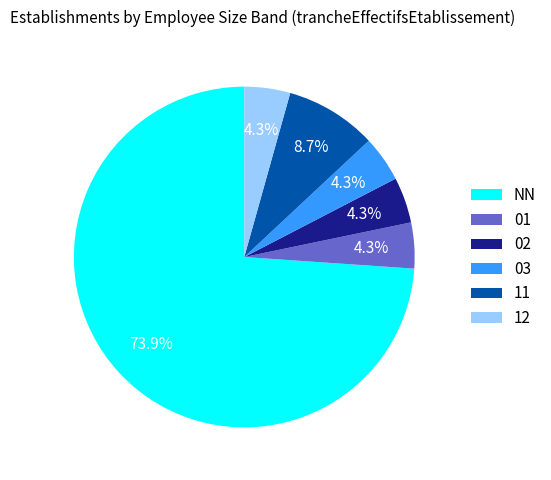

Which slice represents more than half of the pie?

NN